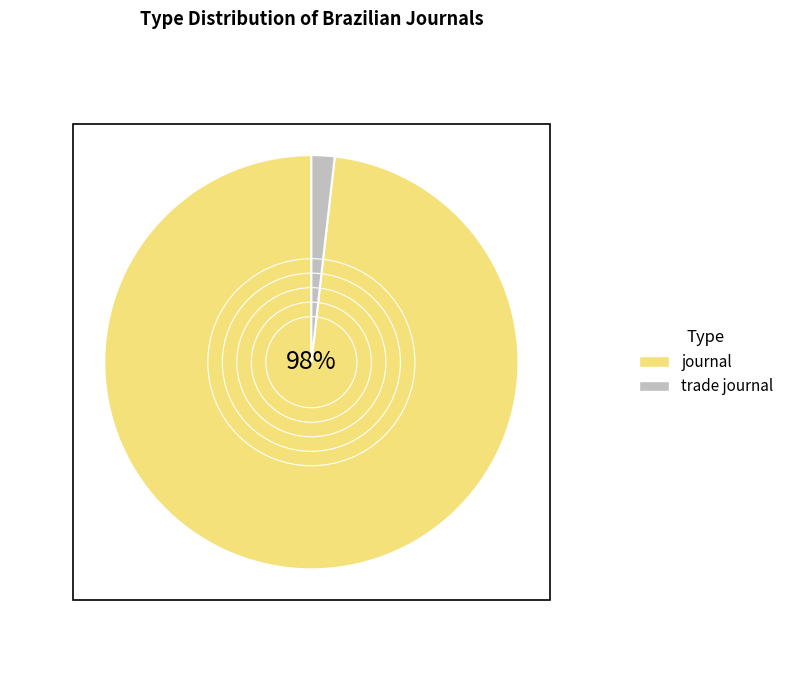

How many slices are in this pie chart?

2